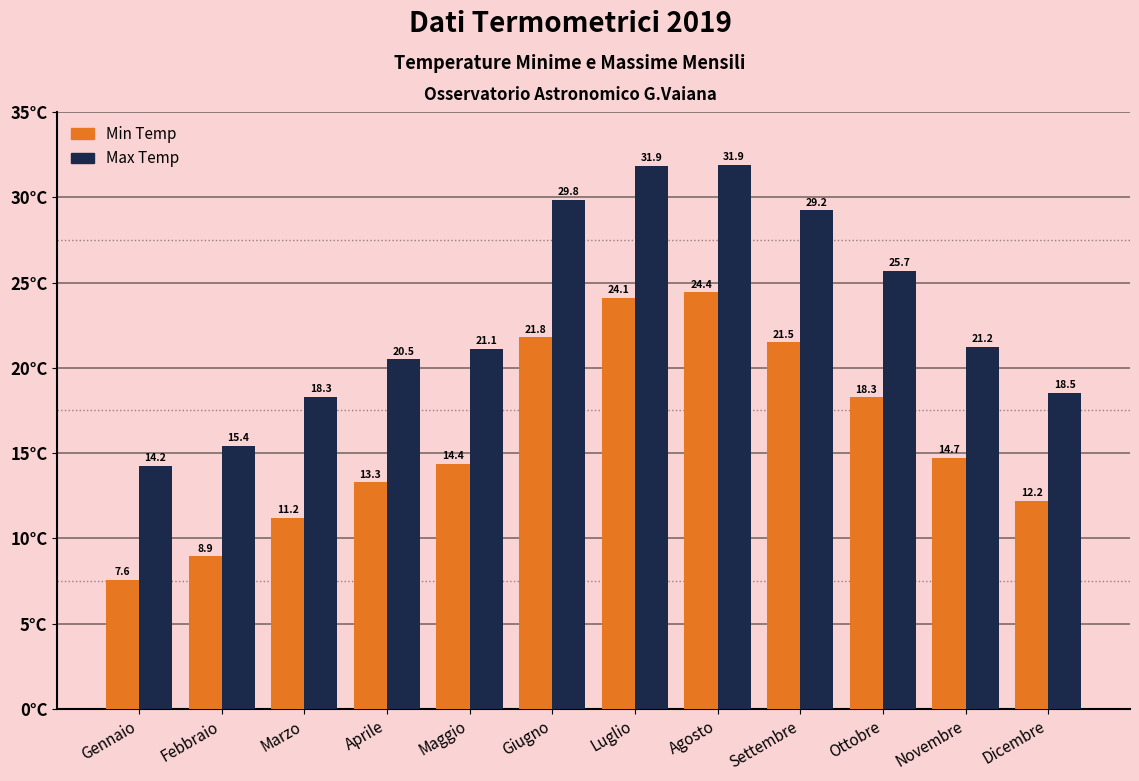

What is the difference between the second highest and minimum values in the Max Temp series?

17.6